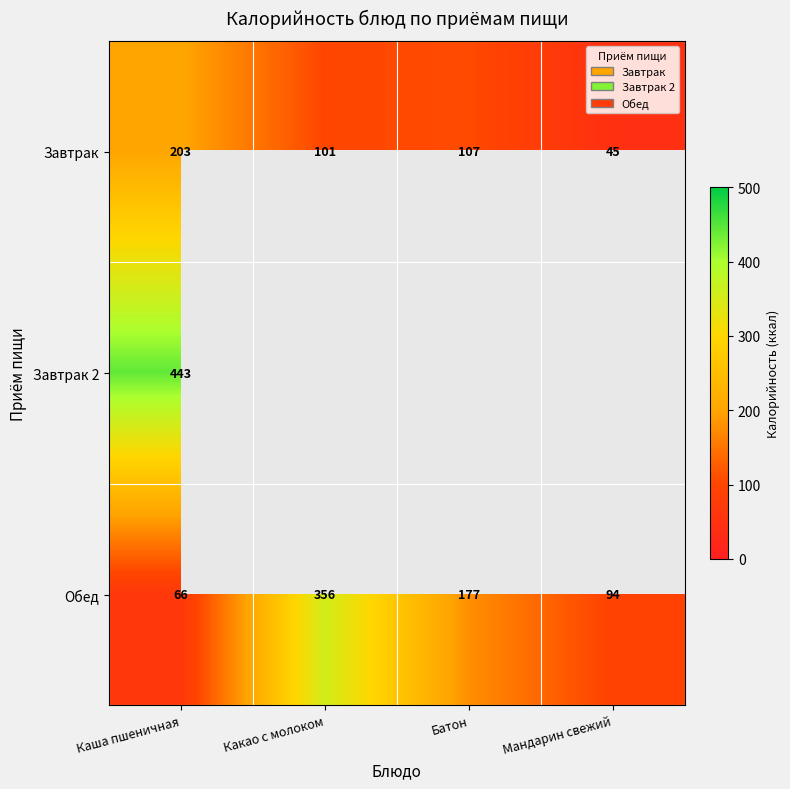

What is the difference between the Обед values at Какао с молоком and Каша пшеничная?

290